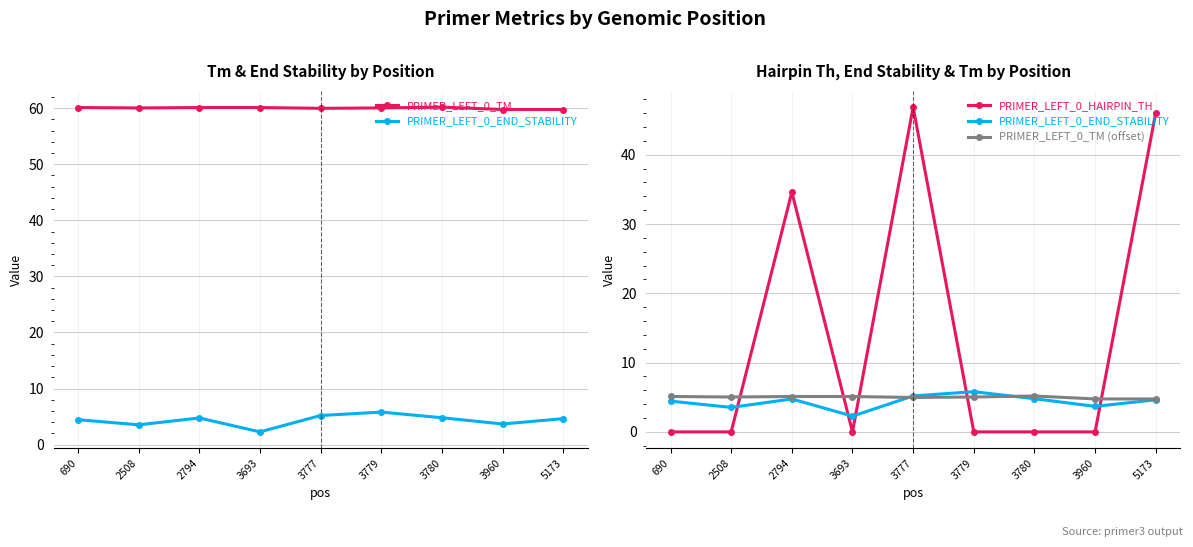

True or false: PRIMER_LEFT_0_TM and PRIMER_LEFT_0_TM (offset) cross at least once.

False